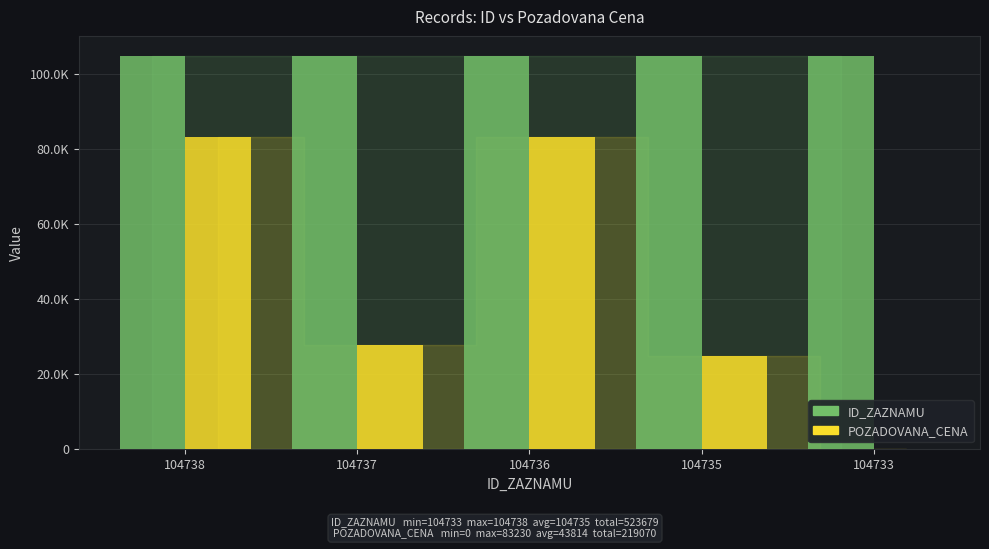

The value of POZADOVANA_CENA at 104735 is 24820. True or false?

True